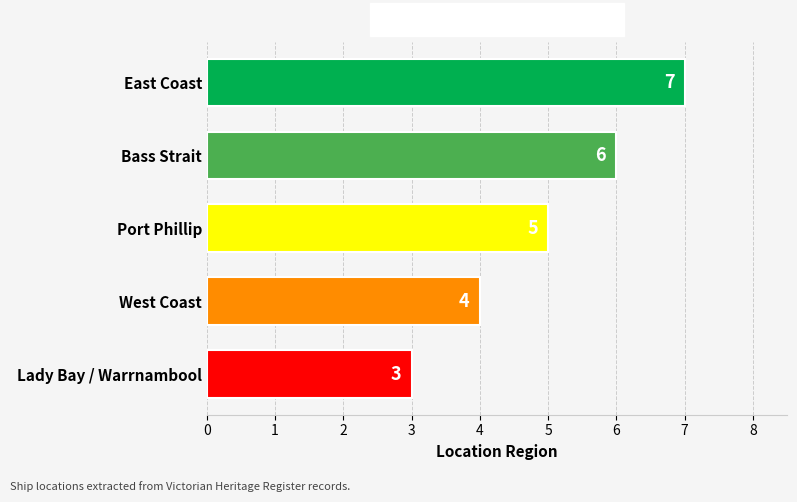

True or false: the data shows 2 at East Coast.

False